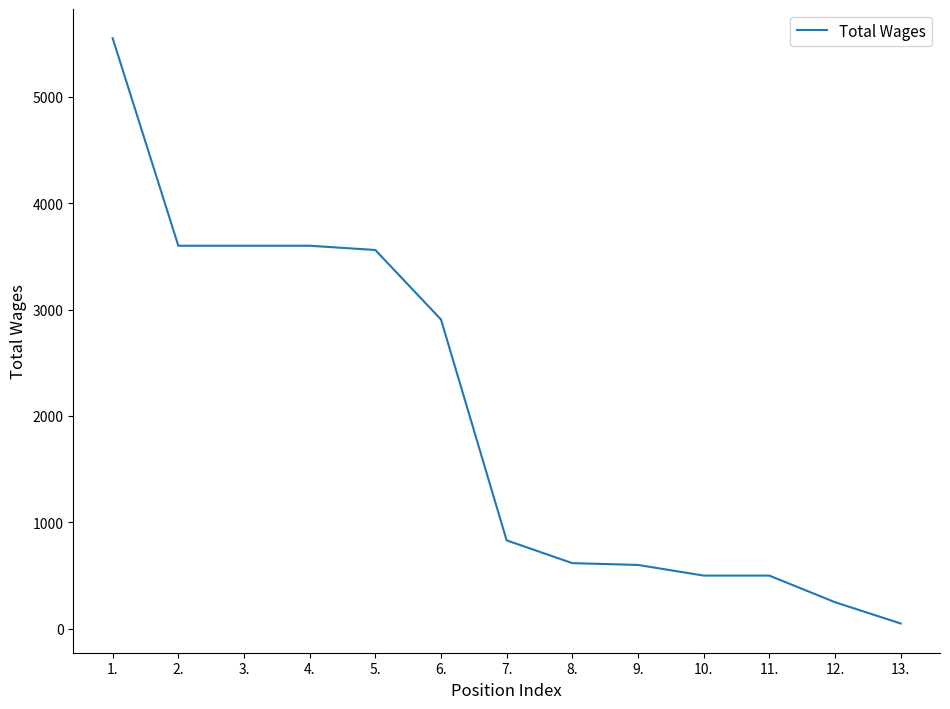

Approximately how many times larger is the value at 2. compared to 3.?

1.0